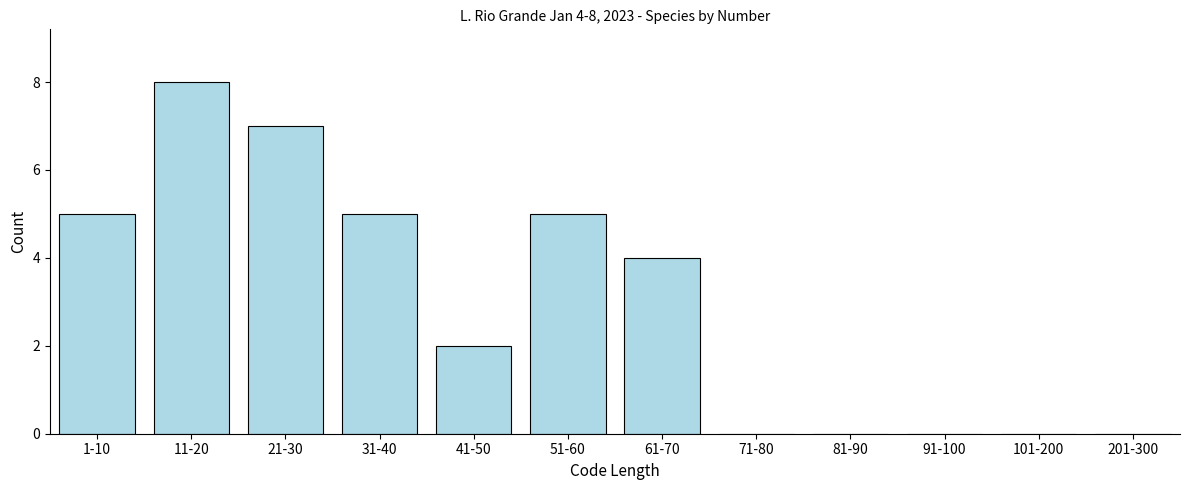

Reading right to left, extract all data points from this chart.

201-300=0	101-200=0	91-100=0	81-90=0	71-80=0	61-70=4	51-60=5	41-50=2	31-40=5	21-30=7	11-20=8	1-10=5